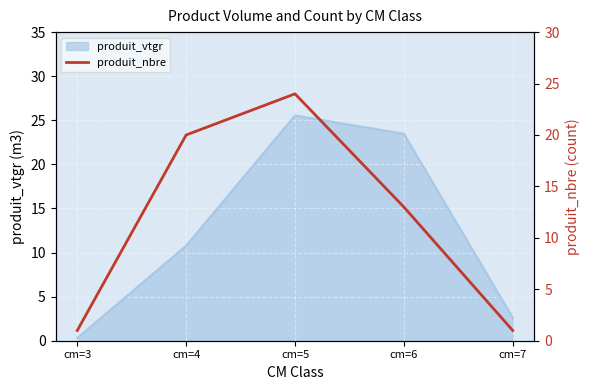

The value at cm=5 is 6. True or false?

False